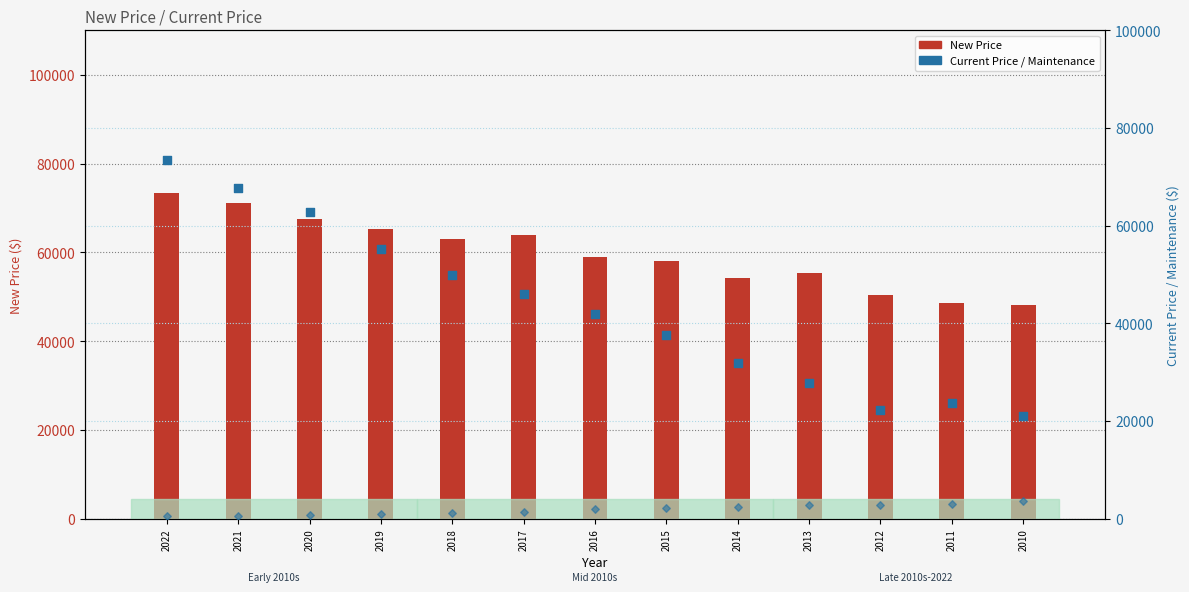

What is the total value across all series at 2021?

139650